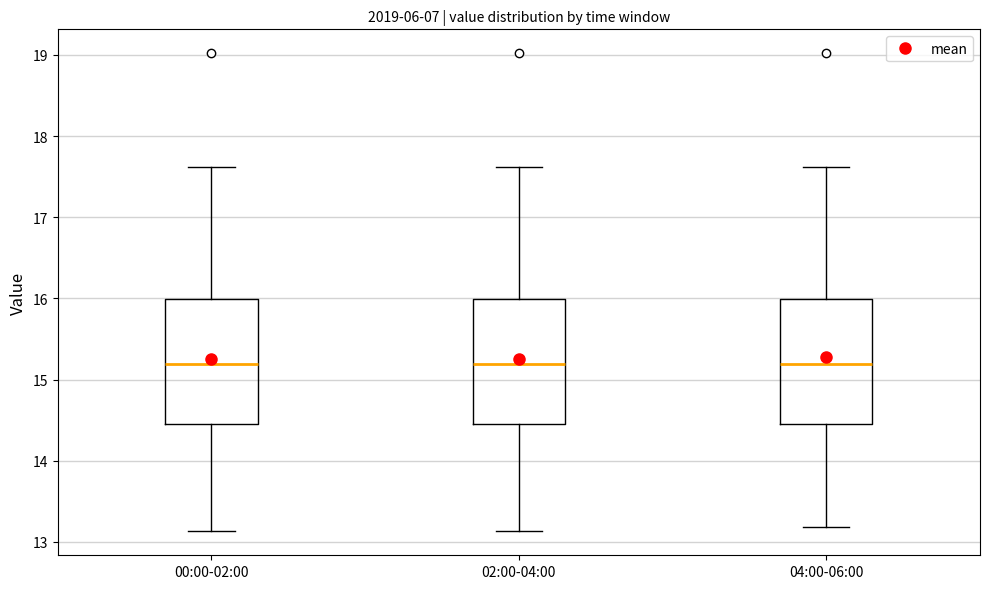

Reading left to right, read every box against the y-axis: the position of its median line, the range the box covers, and the ends of its whiskers. The values are not printed on the chart, so give them approximately, as read against the axis.

00:00-02:00: median 15.2, box 14.5 to 16.0, whiskers 13.1 to 17.6
02:00-04:00: median 15.2, box 14.5 to 16.0, whiskers 13.1 to 17.6
04:00-06:00: median 15.2, box 14.5 to 16.0, whiskers 13.2 to 17.6